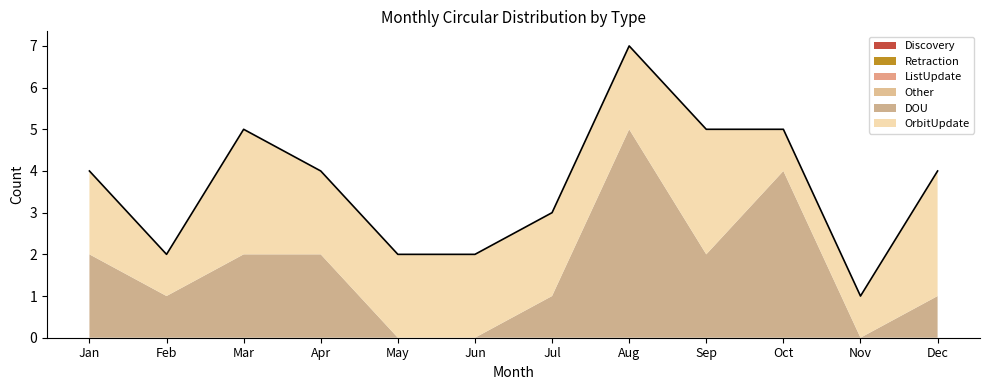

What is the total value across all series at Feb?

2